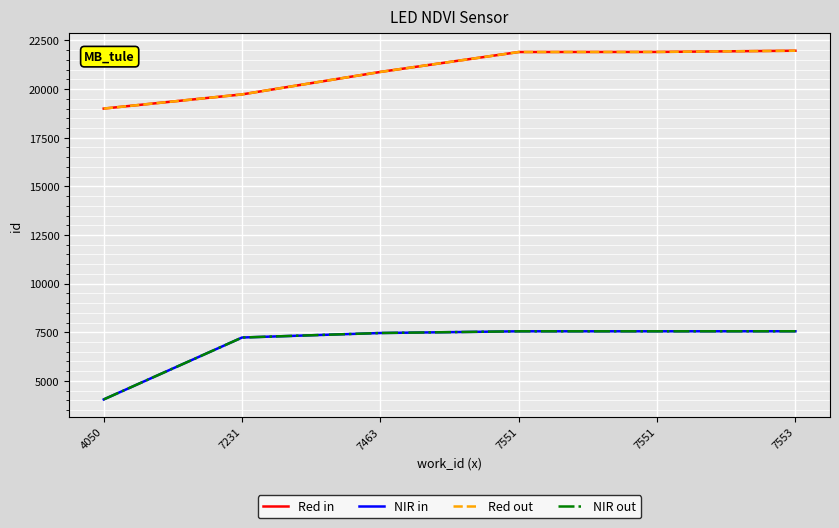

Reading left to right, list all the values displayed in this chart.

Red in: 4050=18997	7231=19726	7463=20881	7551=21904	7551=21908	7553=21970
NIR in: 4050=4050	7231=7231	7463=7463	7551=7551	7551=7551	7553=7553
Red out: 4050=18997	7231=19726	7463=20881	7551=21904	7551=21908	7553=21970
NIR out: 4050=4050	7231=7231	7463=7463	7551=7551	7551=7551	7553=7553